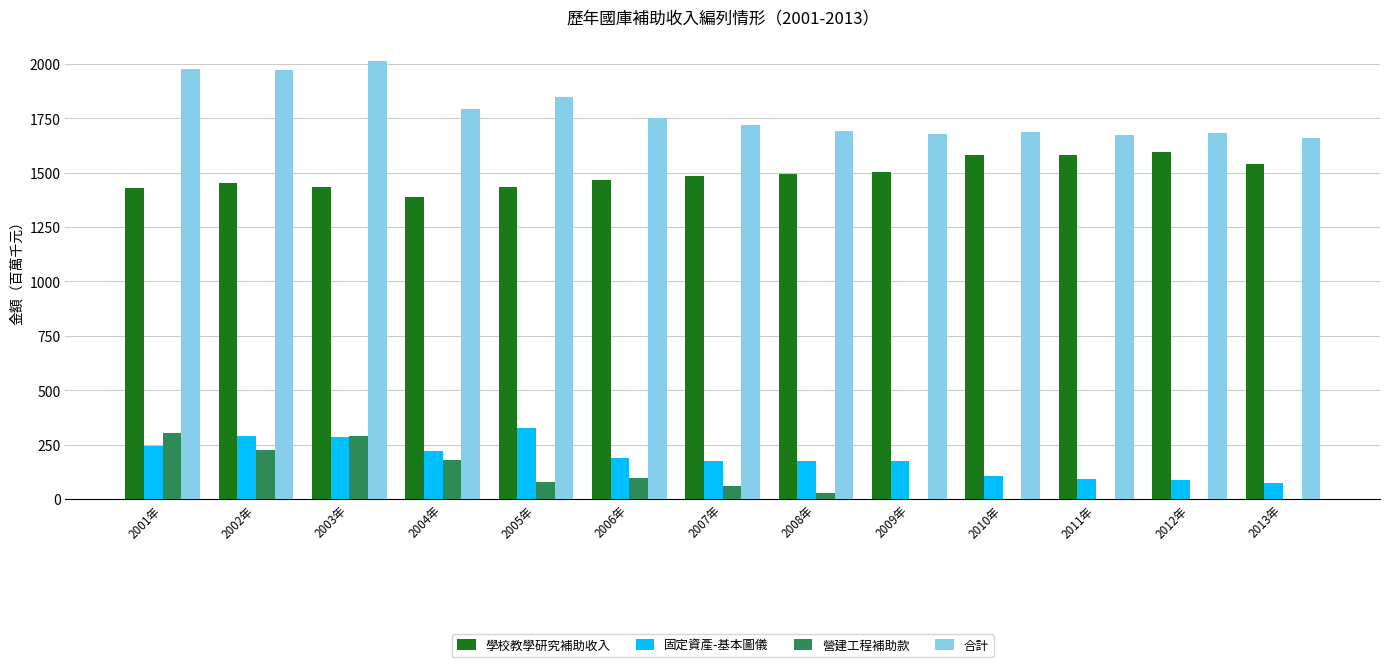

At which label does 學校教學研究補助收入 first exceed 1484?

2007年